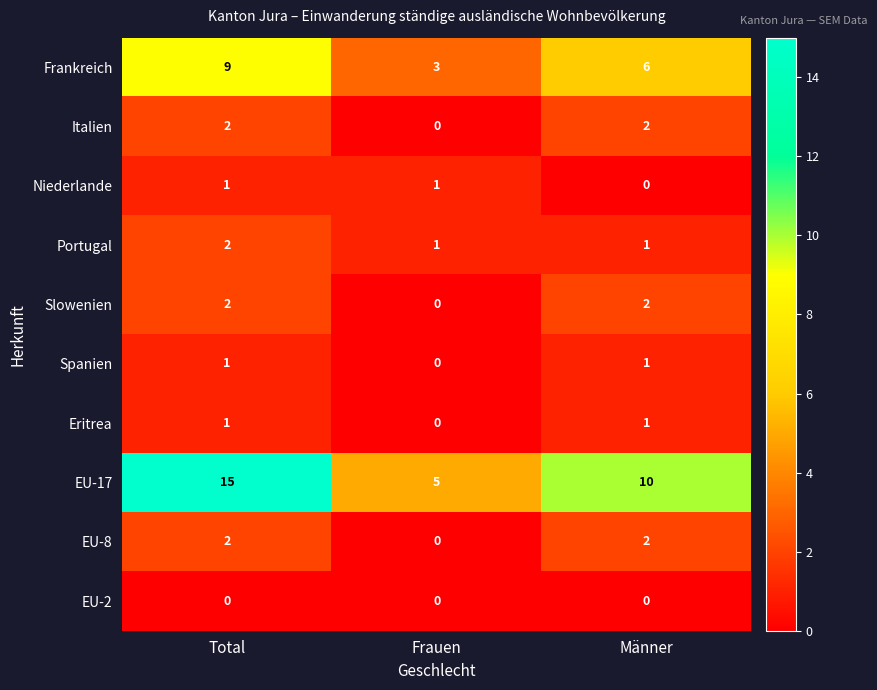

How many series are shown in this chart?

10